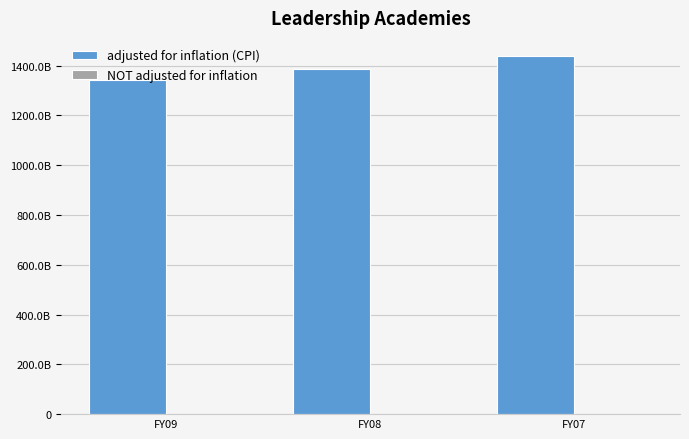

How many NOT adjusted for inflation values are between 980000 and 1000000?

3